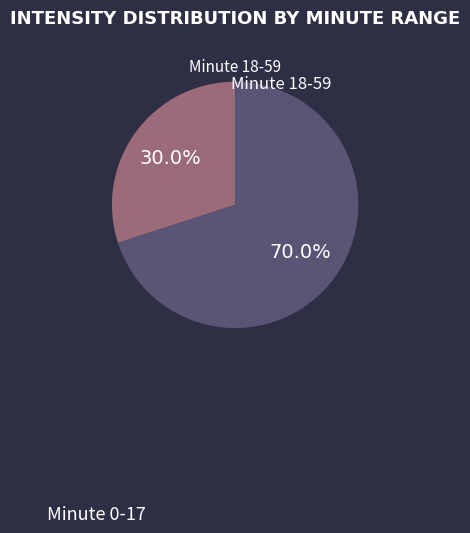

Is there any slice that represents more than half of the pie?

Yes